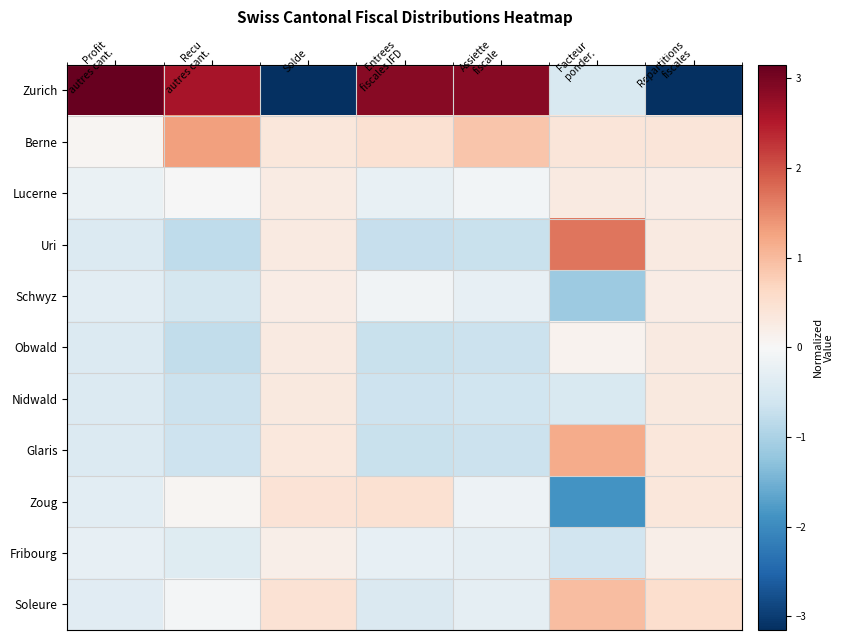

Rank the series at Recu autres cant. from highest to lowest value.

Zurich, Berne, Zoug, Lucerne, Soleure, Fribourg, Schwyz, Glaris, Nidwald, Obwald, Uri